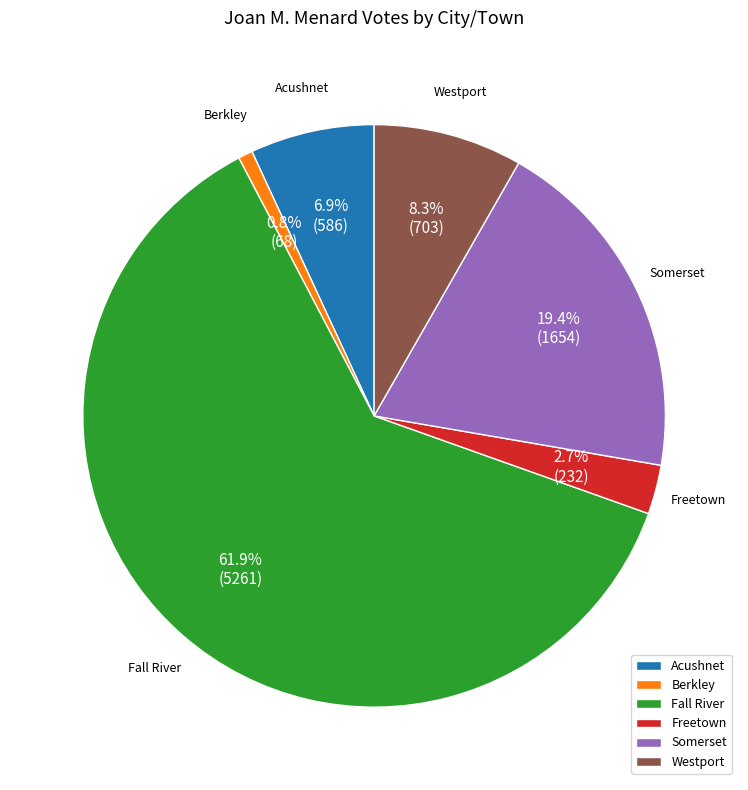

To the nearest percent, what is the average slice percentage?

17%